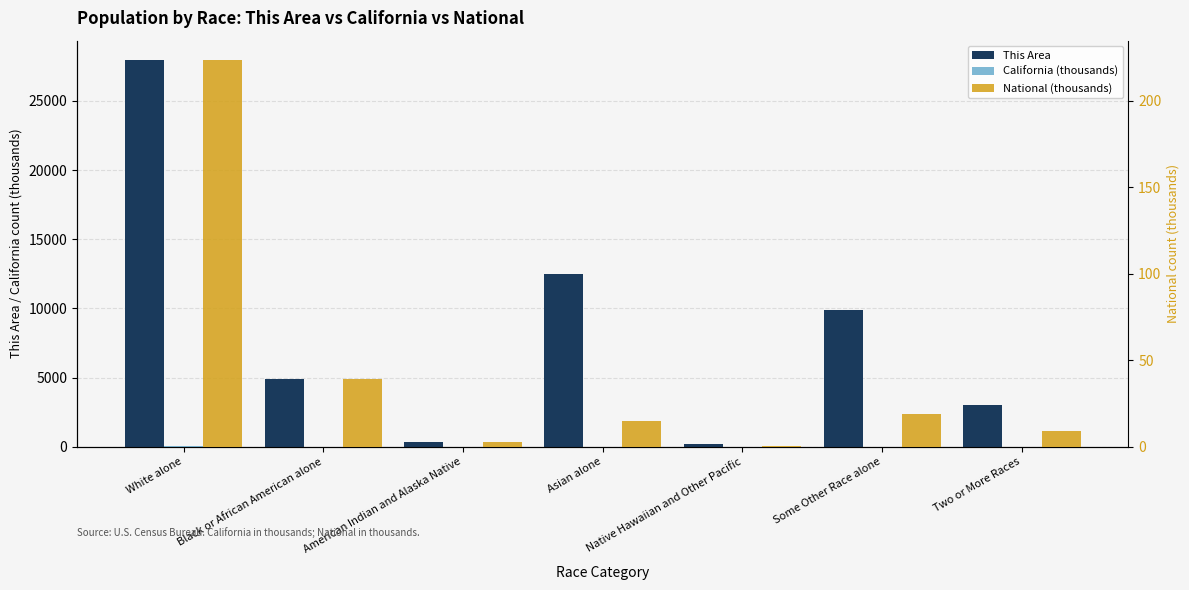

At which category is the sum across all series the highest?

White alone